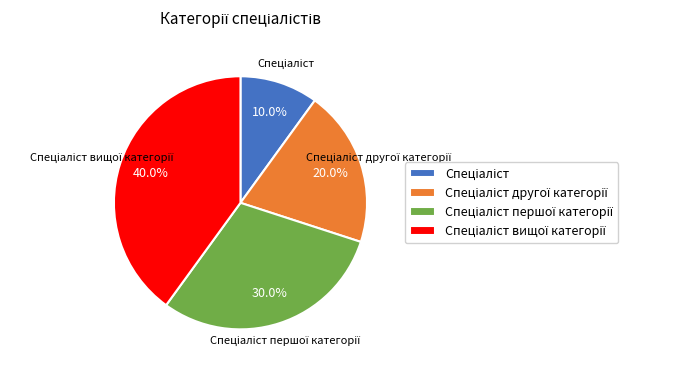

Does any single category account for the majority?

No